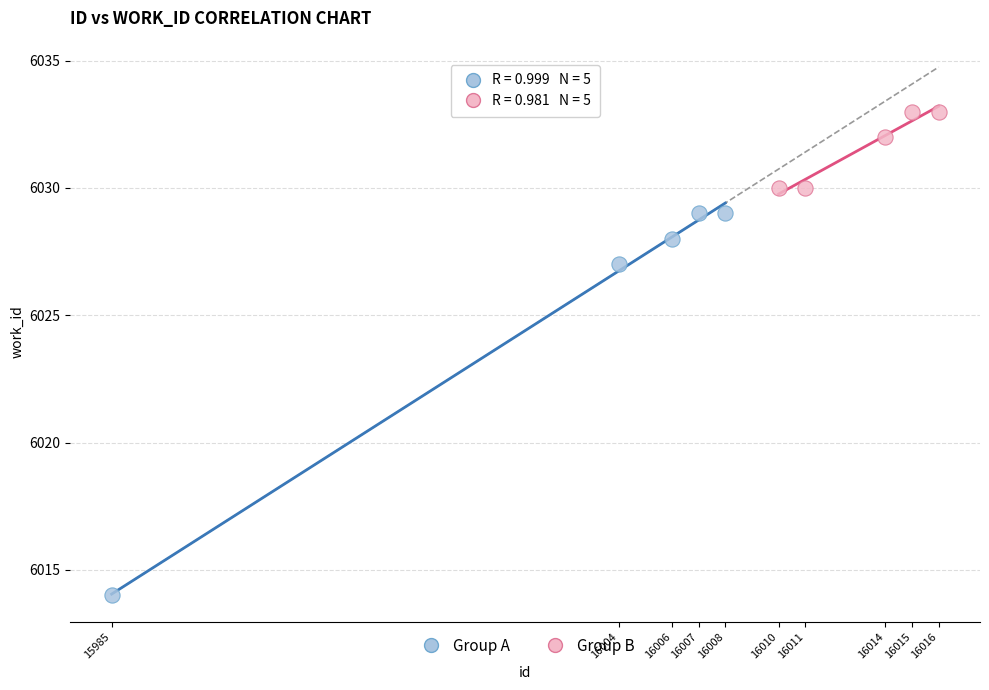

Which series has the largest Y range (max minus min)?

Group A